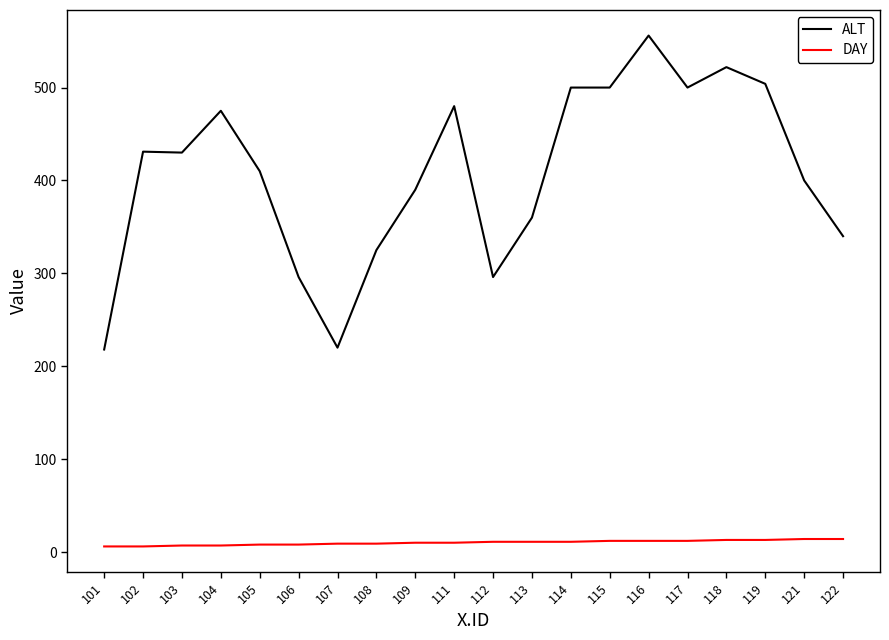

How many lines are shown in the chart?

2